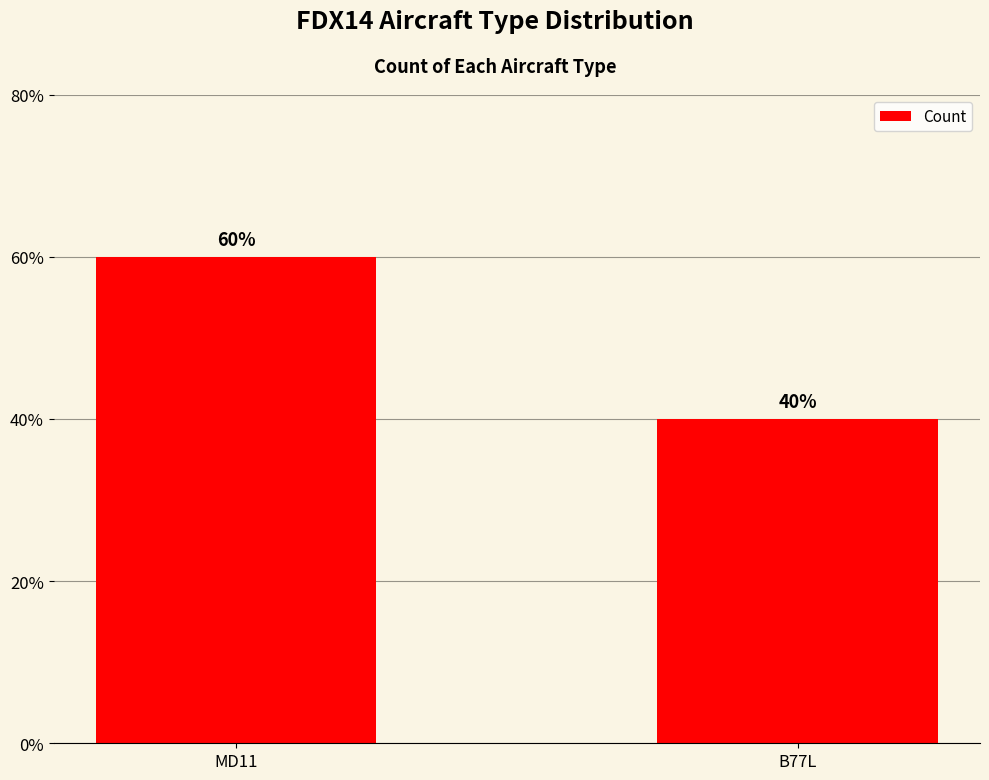

Does the chart contain any negative values?

No